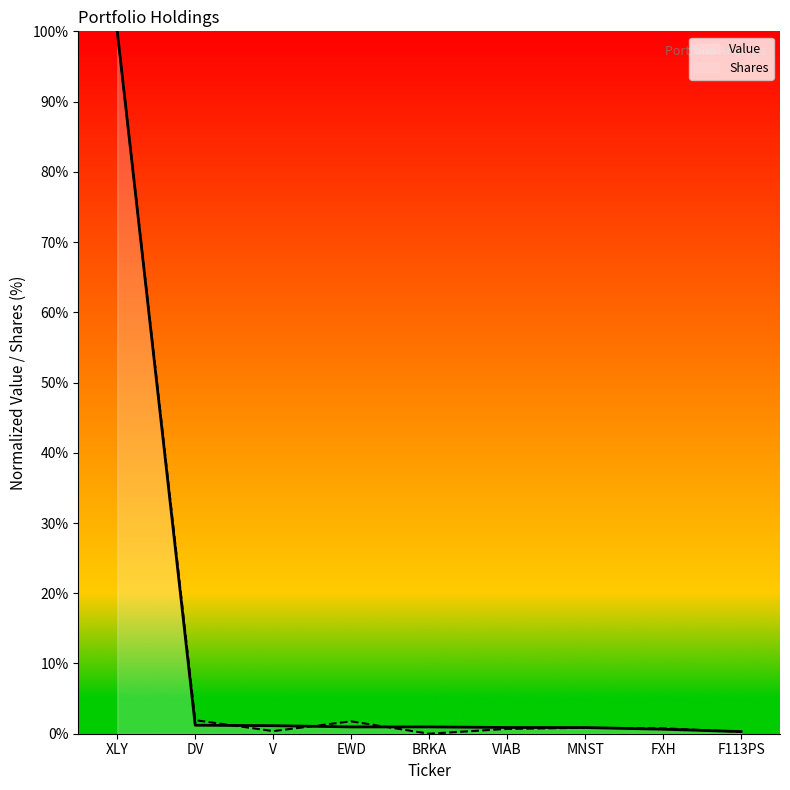

How many times do Value and Shares cross each other?

5